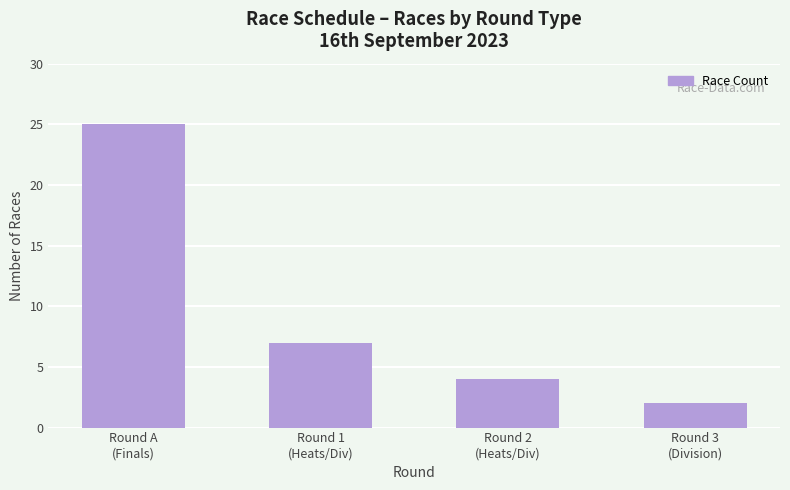

How many distinct data groups are displayed?

1